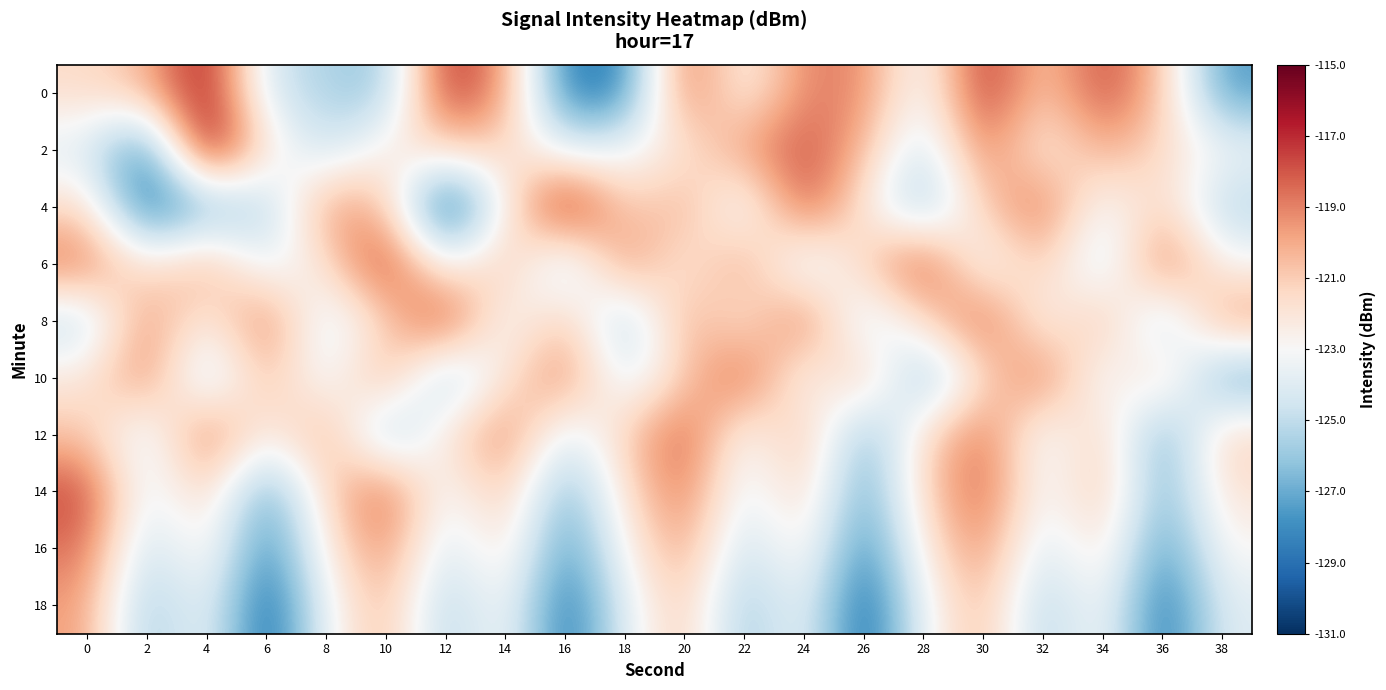

How many distinct data groups are displayed?

10